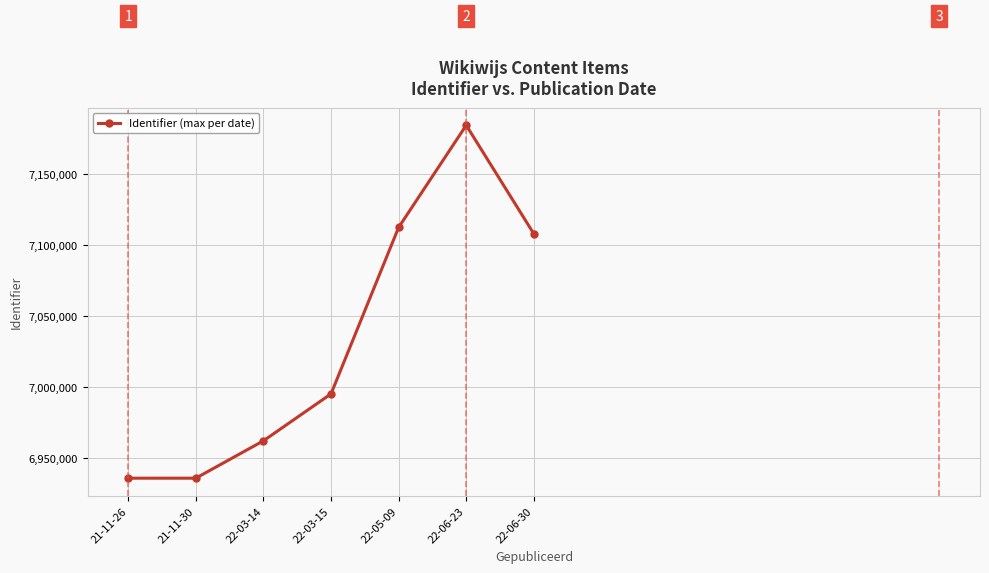

What is the greatest value displayed?

7184242